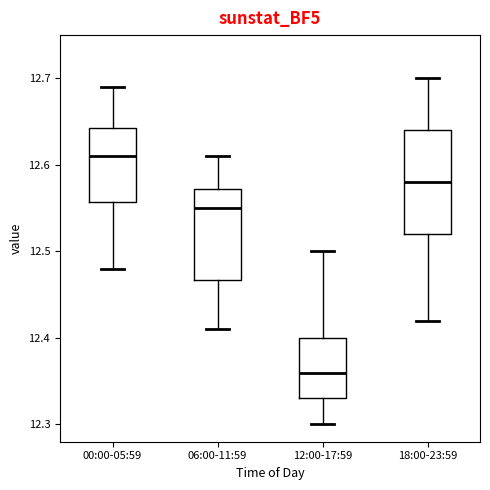

Which box has the lowest median line?

12:00-17:59